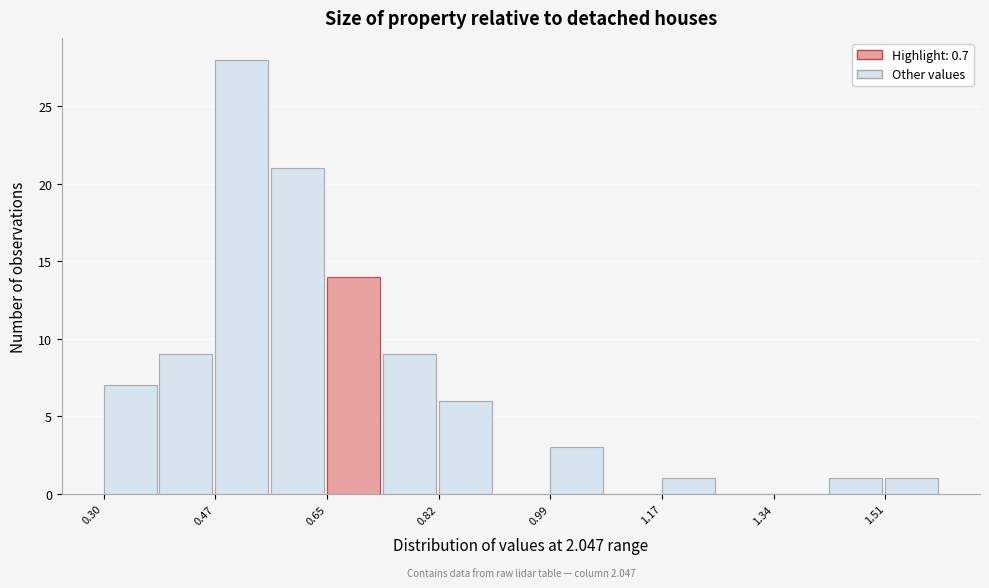

Which range on the x-axis has the tallest bar?

0.48 to 0.56